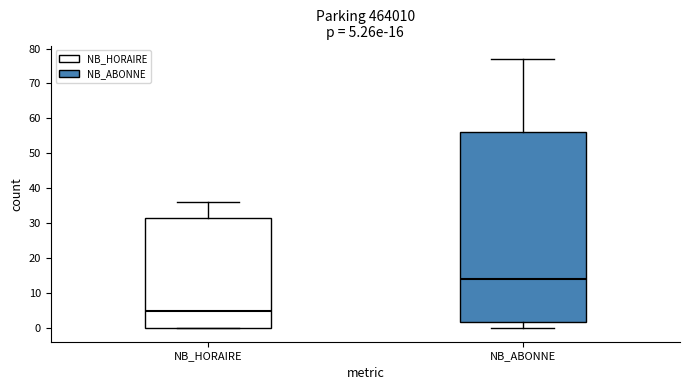

Comparing the boxes themselves (not the whiskers), which one is the tallest?

NB_ABONNE